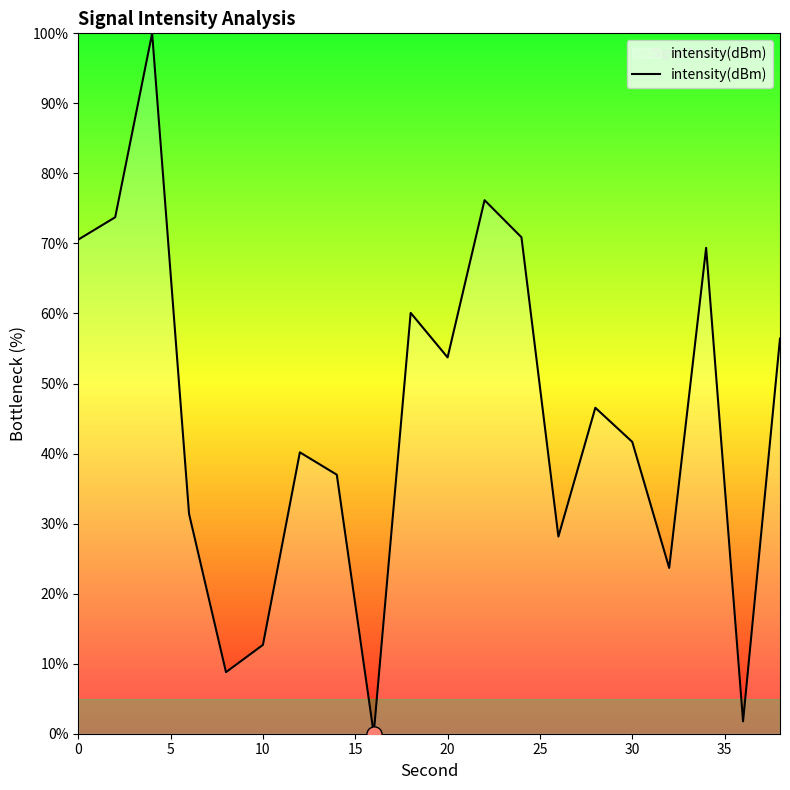

What is the maximum value shown in the chart?

100.0